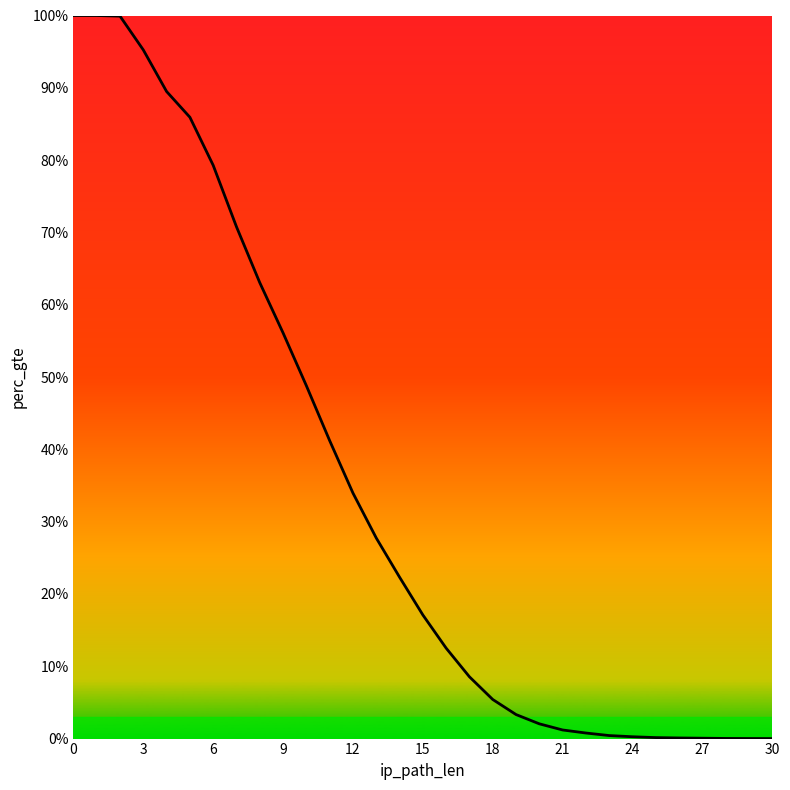

What is the greatest value displayed?

1.0